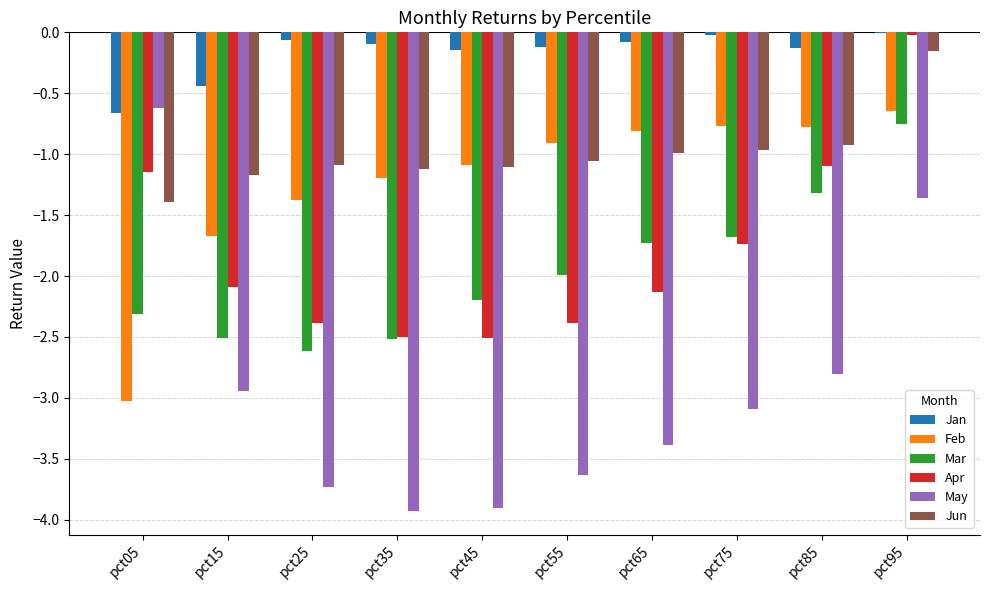

How many groups of bars are there?

10